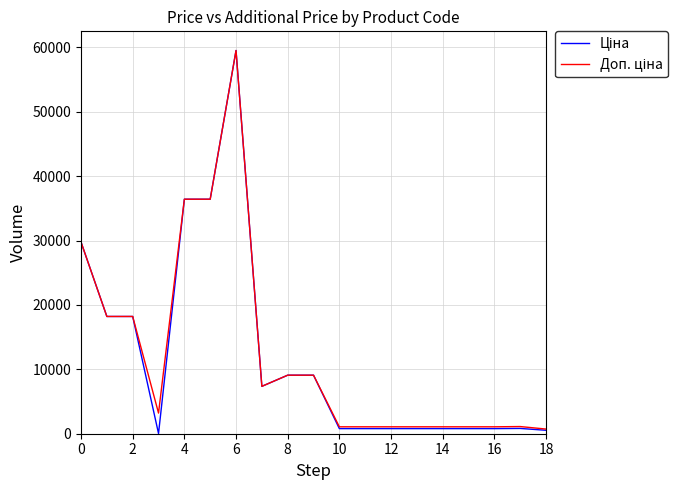

What is the maximum value shown in the chart?

59523.0